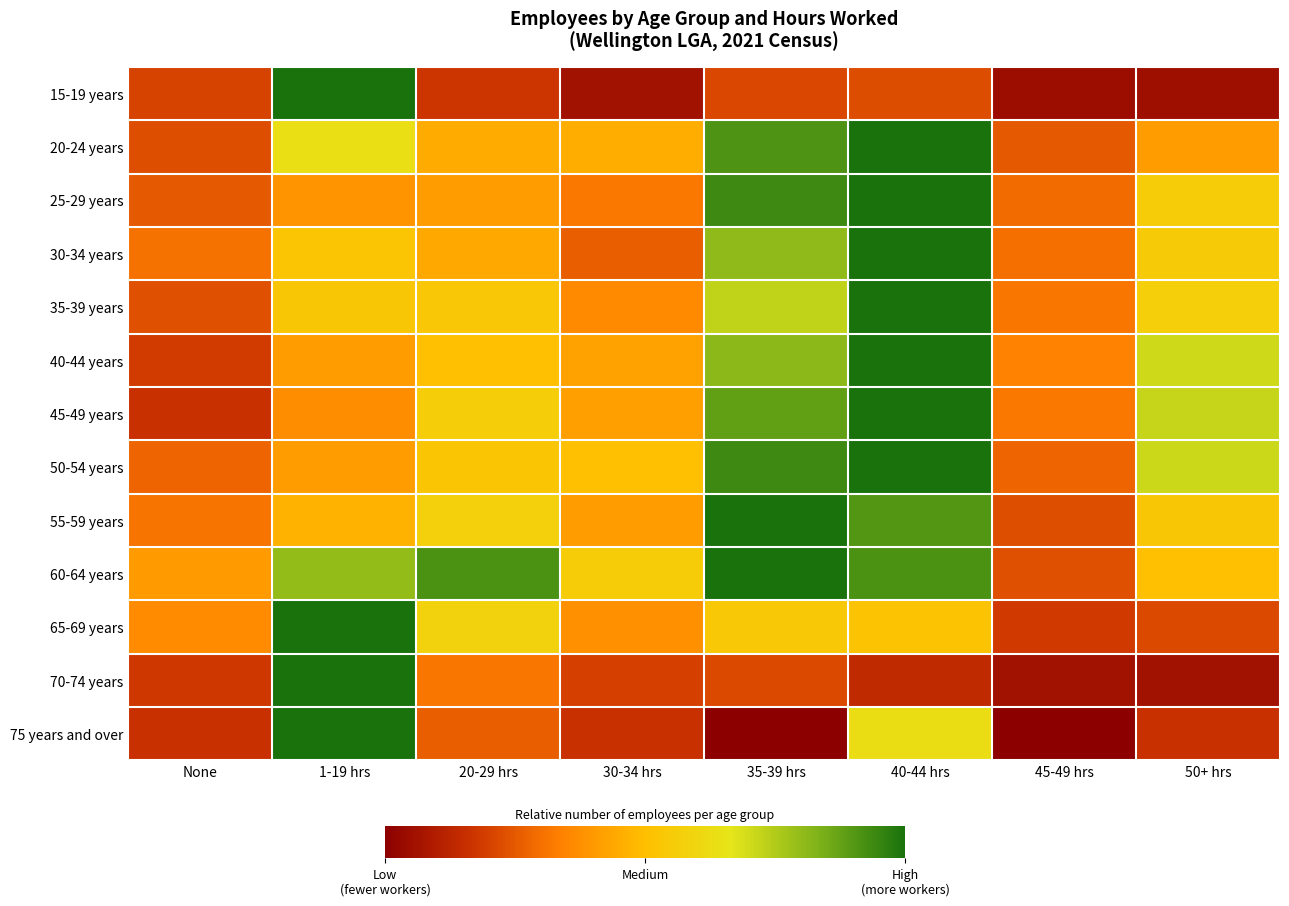

At which category is the sum across all series the highest?

40-44 hrs